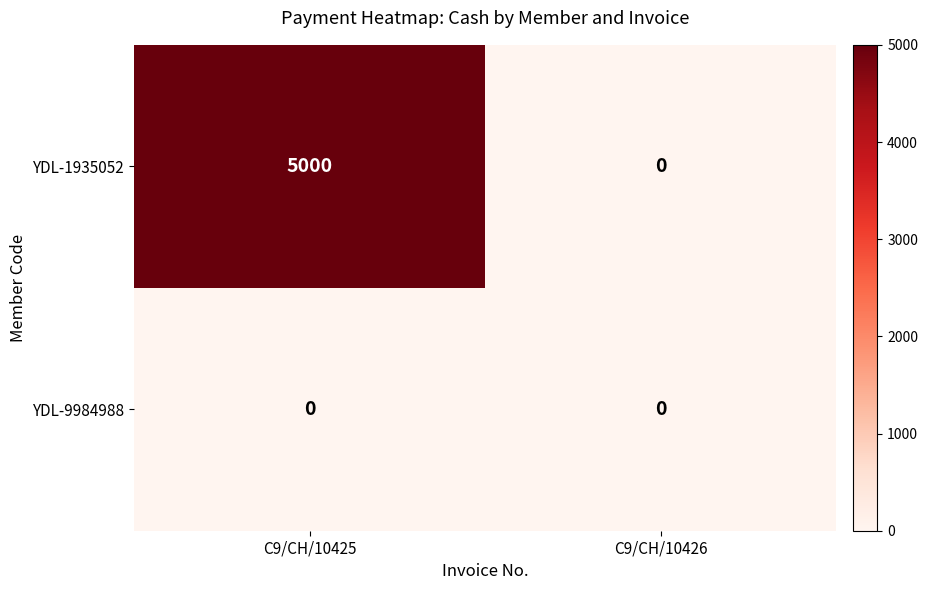

Which series has the widest spread of values?

YDL-1935052